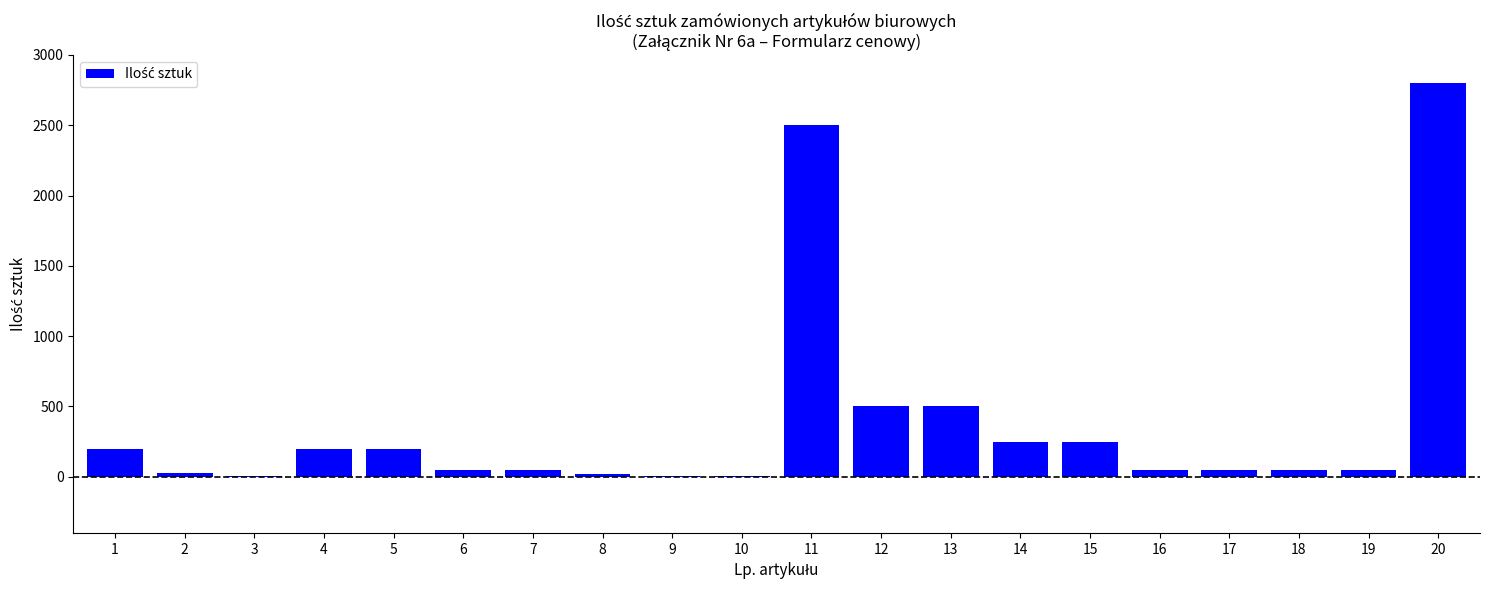

What is the greatest value displayed?

2800